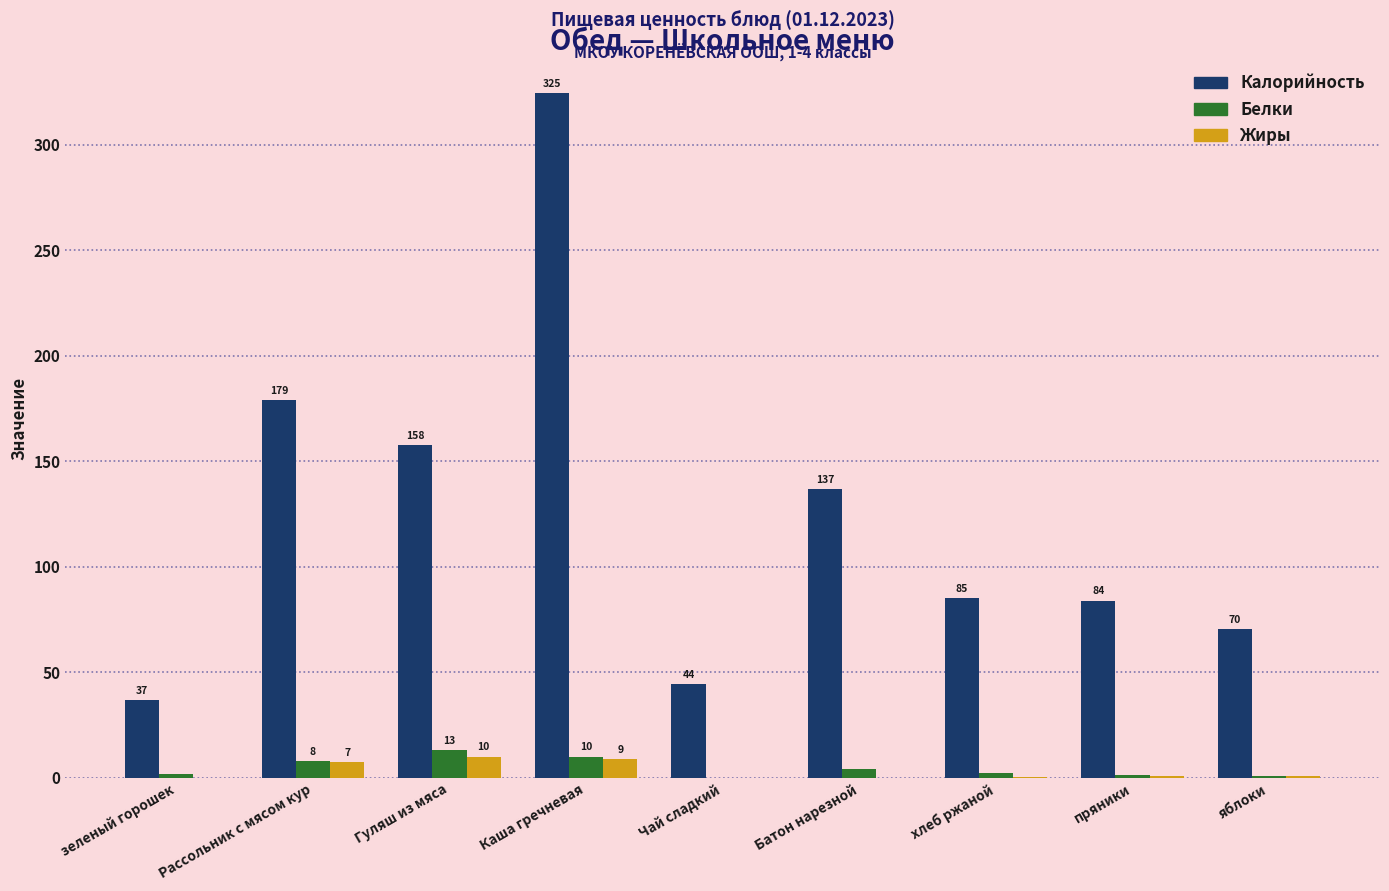

The Калорийность series shows 324.6 at Каша гречневая. True or false?

True